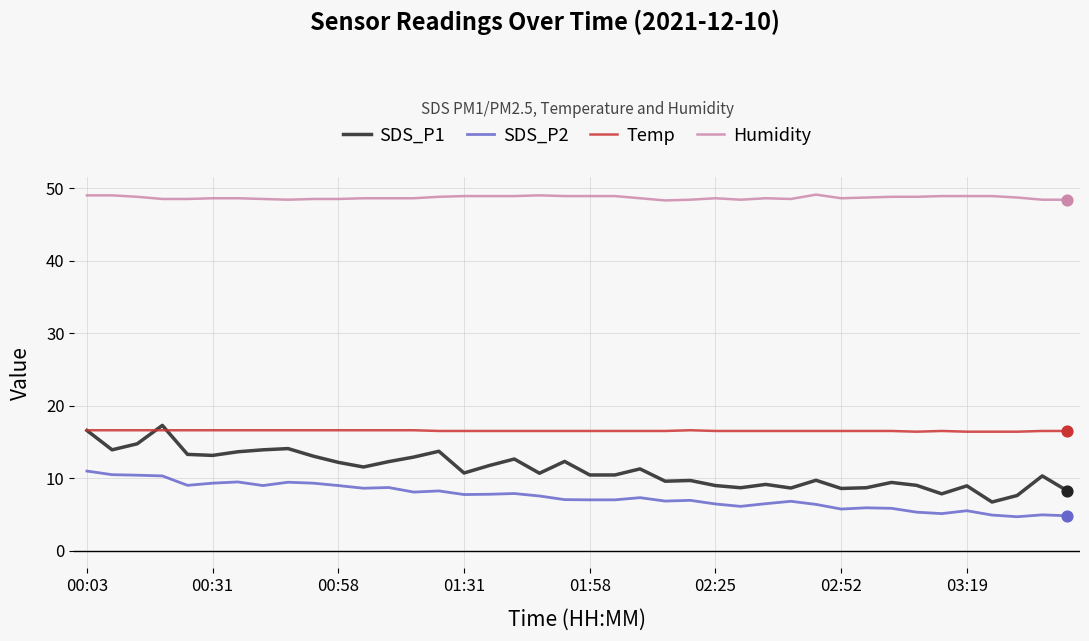

Which series has the largest total across all categories?

Humidity